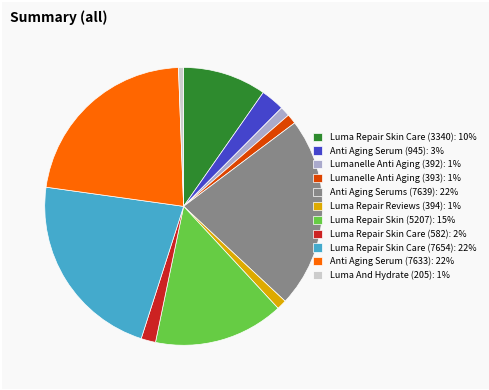

Combined, do Luma Repair Skin Care (582): 2% and Anti Aging Serum (945): 3% account for over 50%?

No